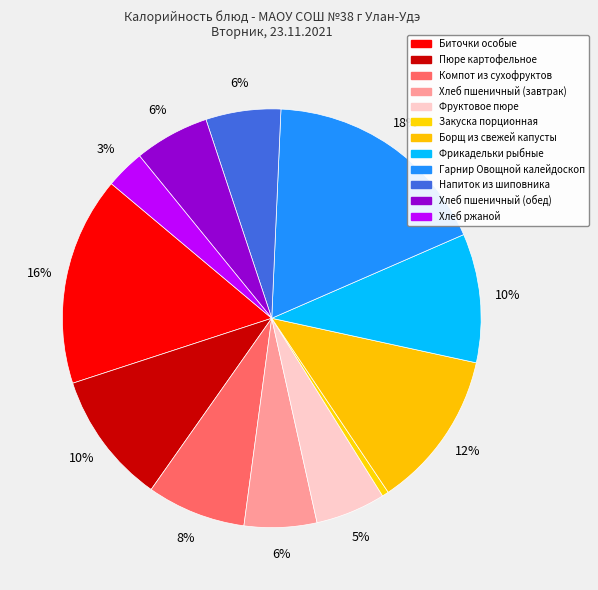

What is the total percentage of Борщ из свежей капусты and Пюре картофельное?

22.4%